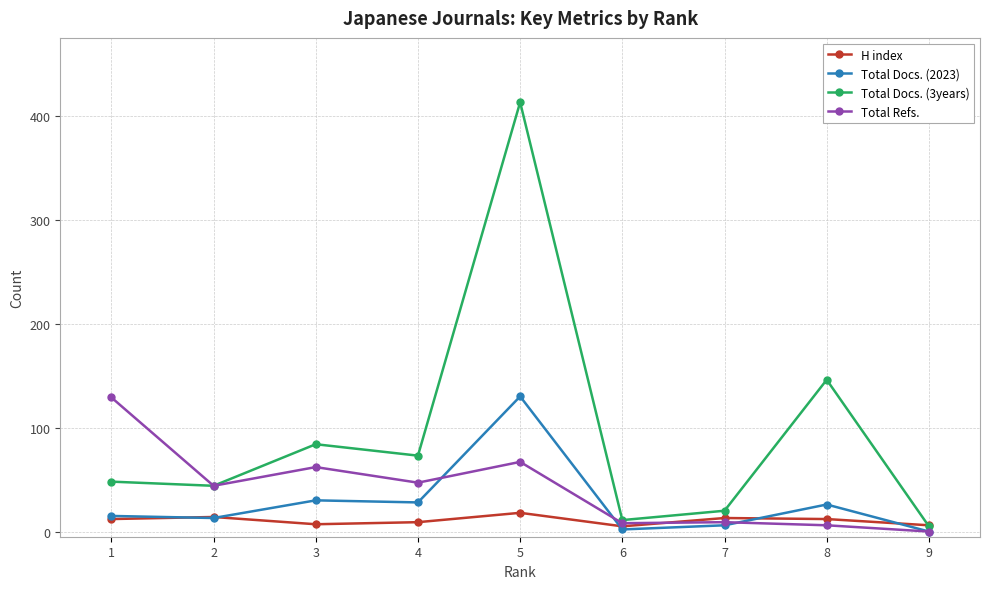

Is it true that Total Docs. (3years) equals 54 at 3?

False